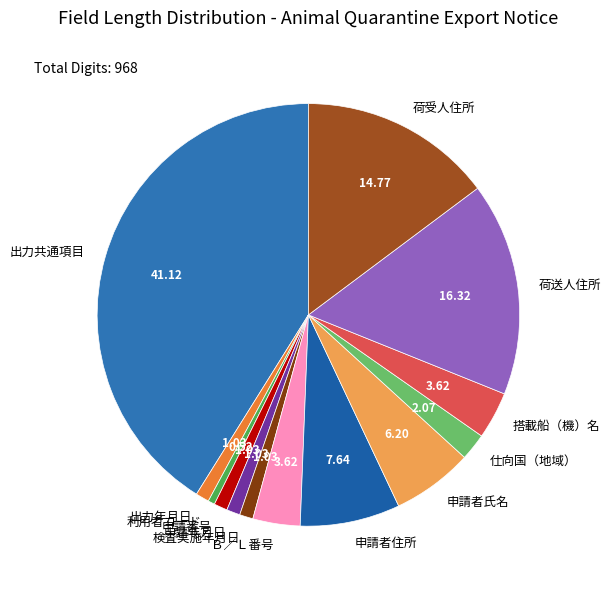

Which category has the biggest portion of the pie?

出力共通項目